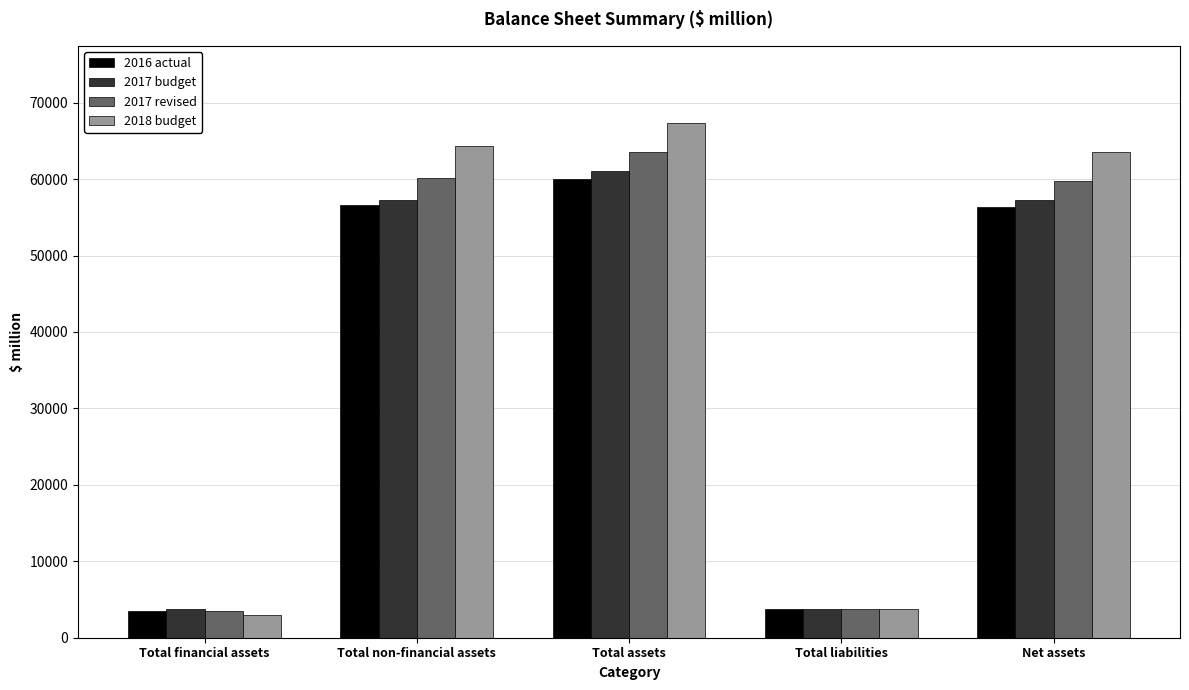

Count the number of data series in this chart.

4